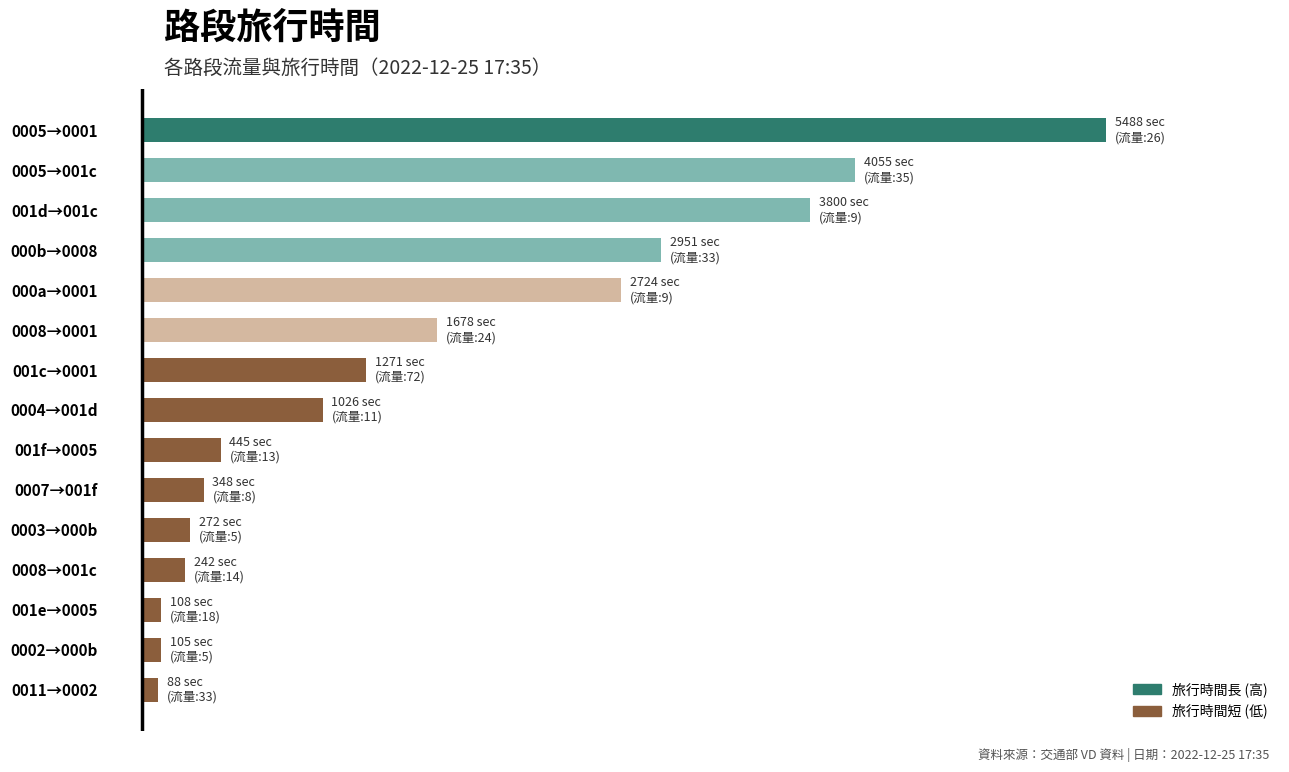

Are the bars horizontal?

Yes